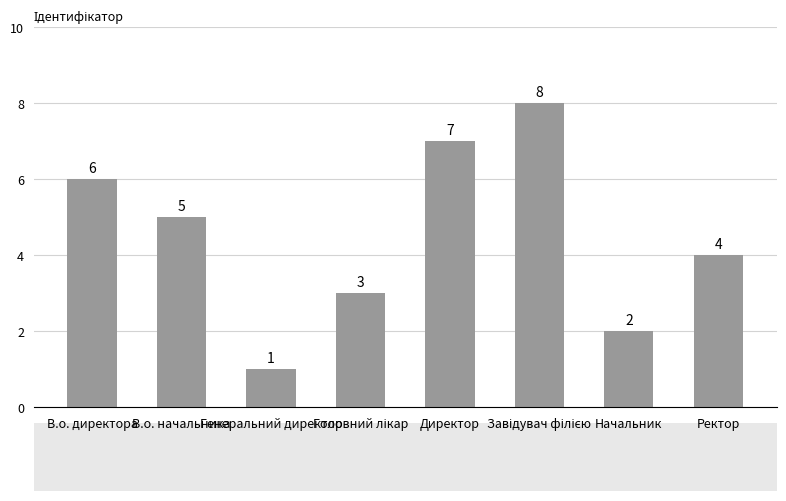

How many values are between 3 and 7?

5